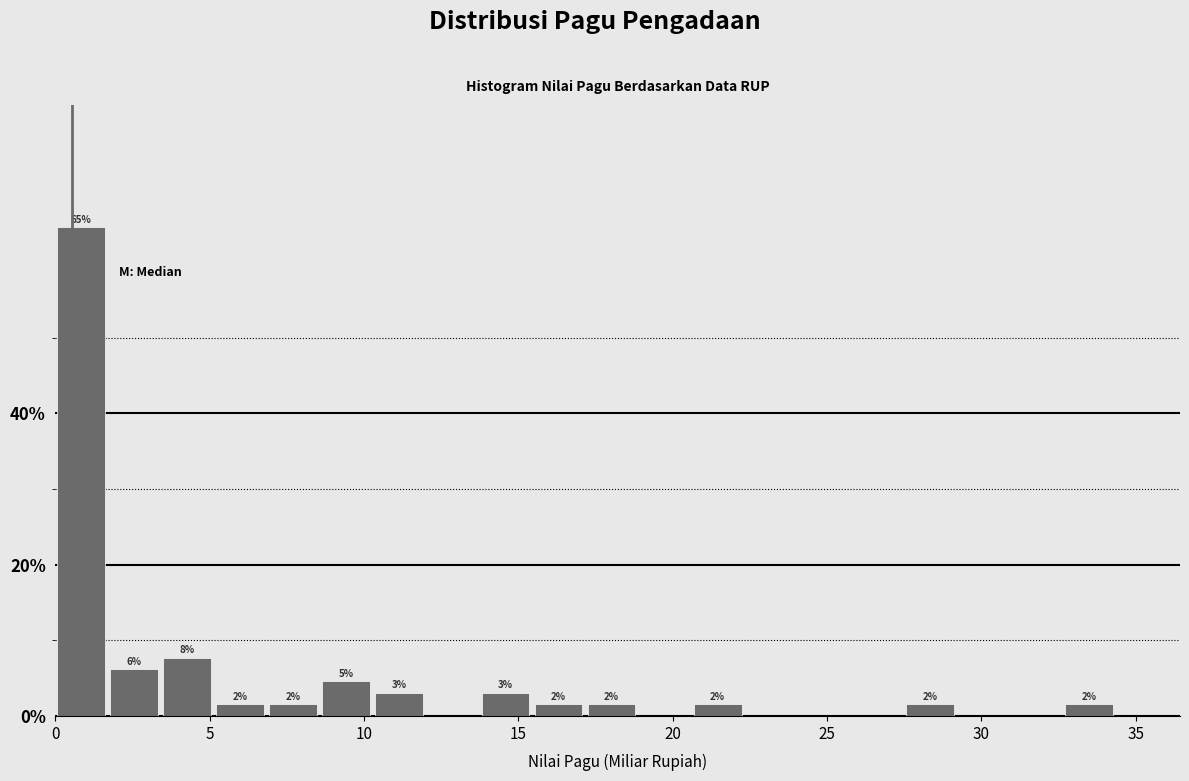

Around what value on the x-axis is the tallest bar? Give the approximate position of its centre, as read against the axis.

1.0